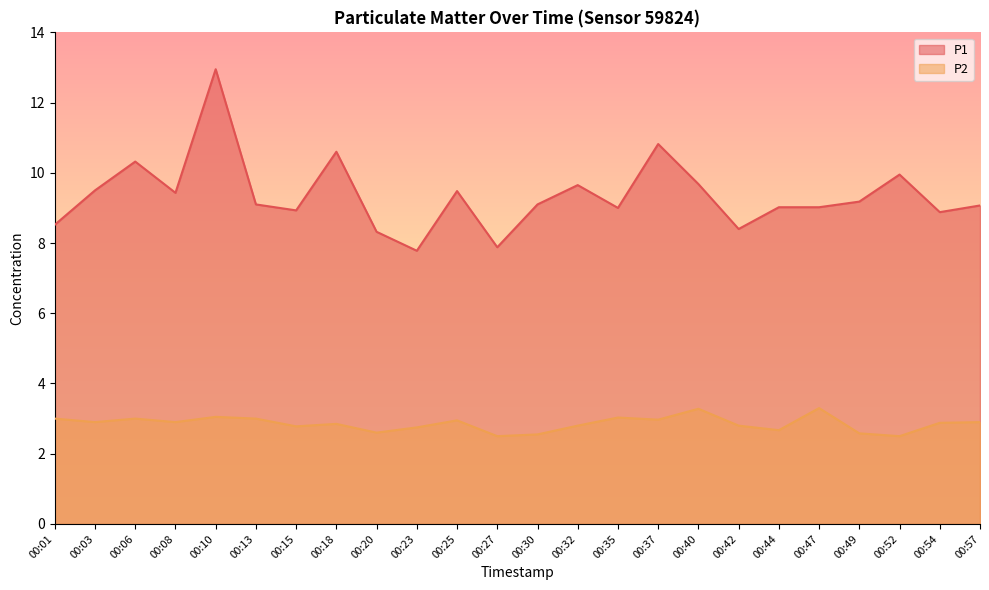

List the series in order of their peak value, highest first.

P1, P2